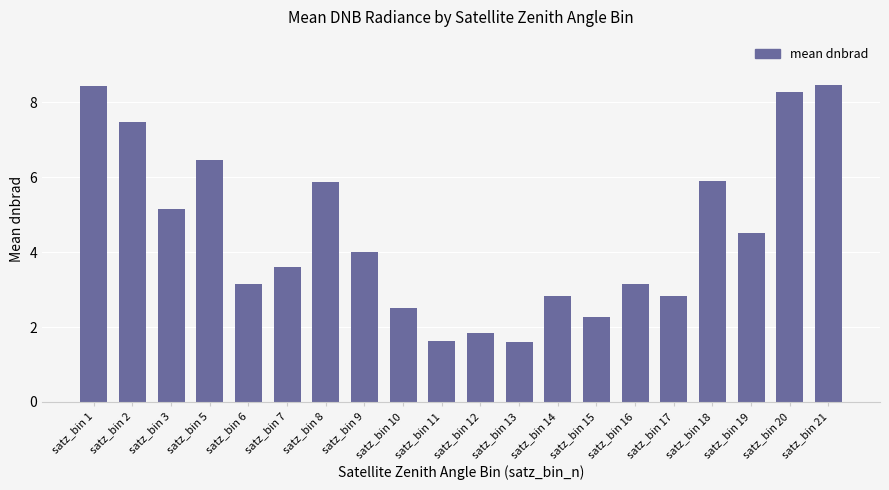

What is the value of the 1st bar from the left?

8.4